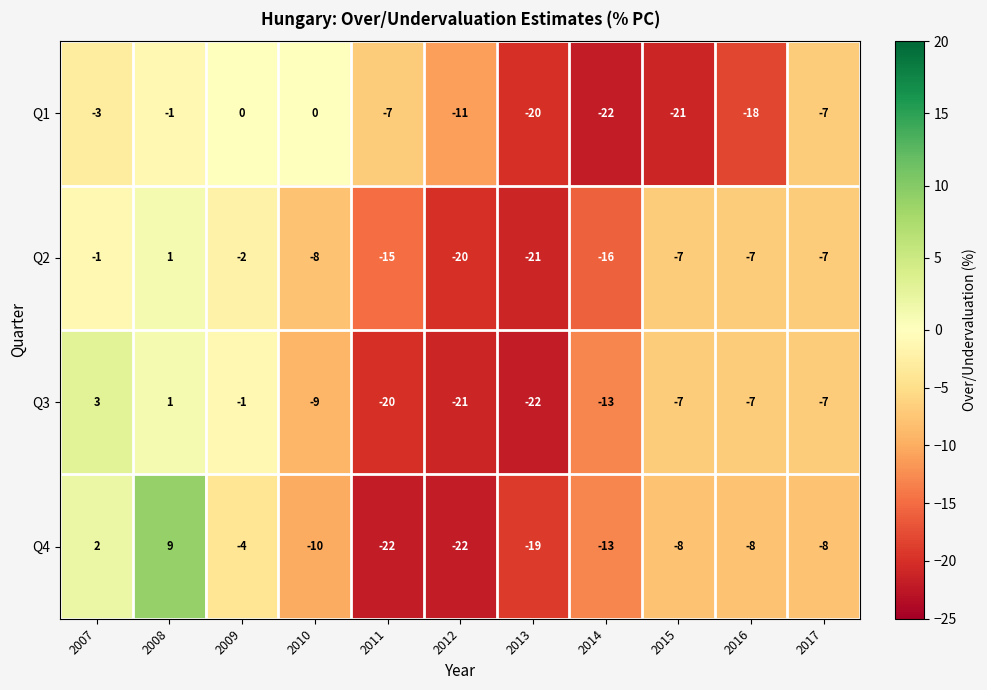

What is the sum of all Q4 values?

-103